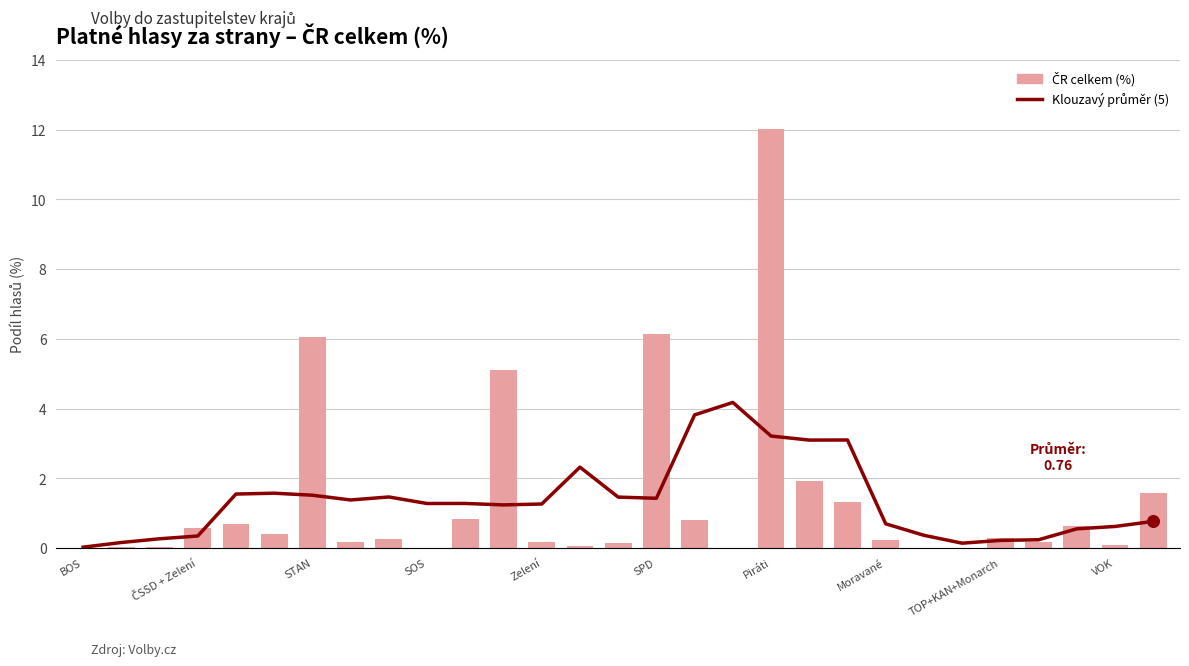

Which series reaches the minimum Y coordinate?

ČR celkem (%)